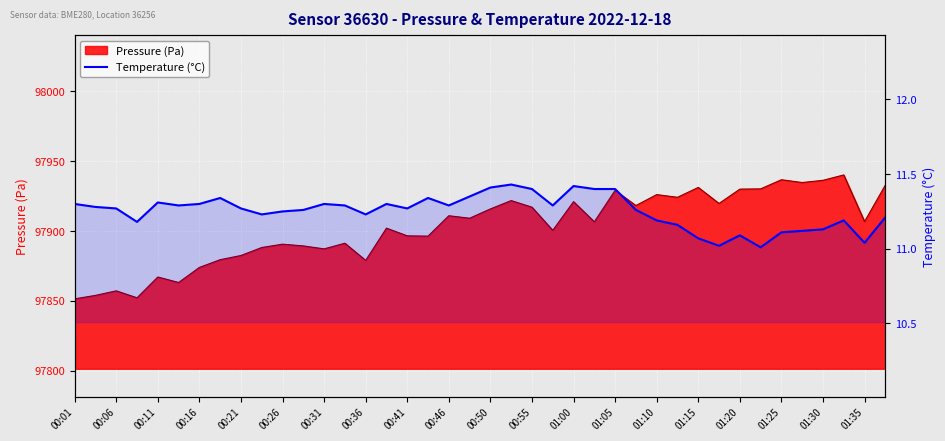

What is the maximum value shown in the chart?

11.4